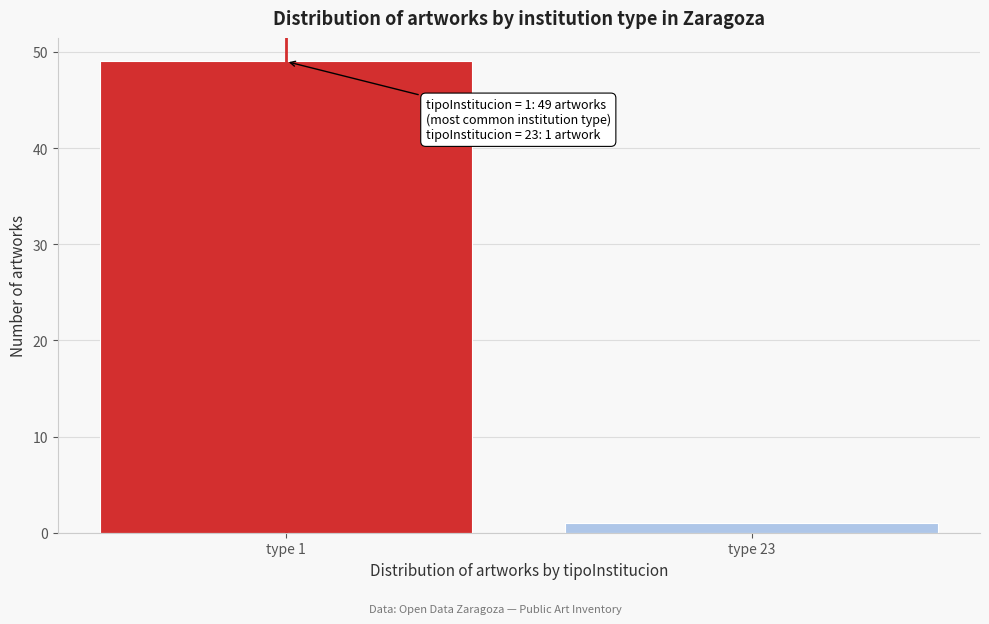

Reading left to right, extract all data points from this chart.

type 1=49	type 23=1